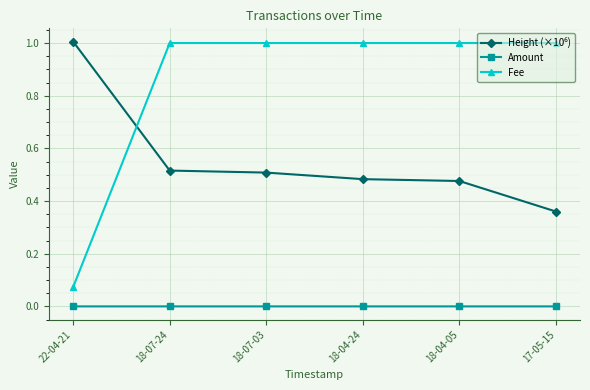

What is the sum of all Fee values?

5.1